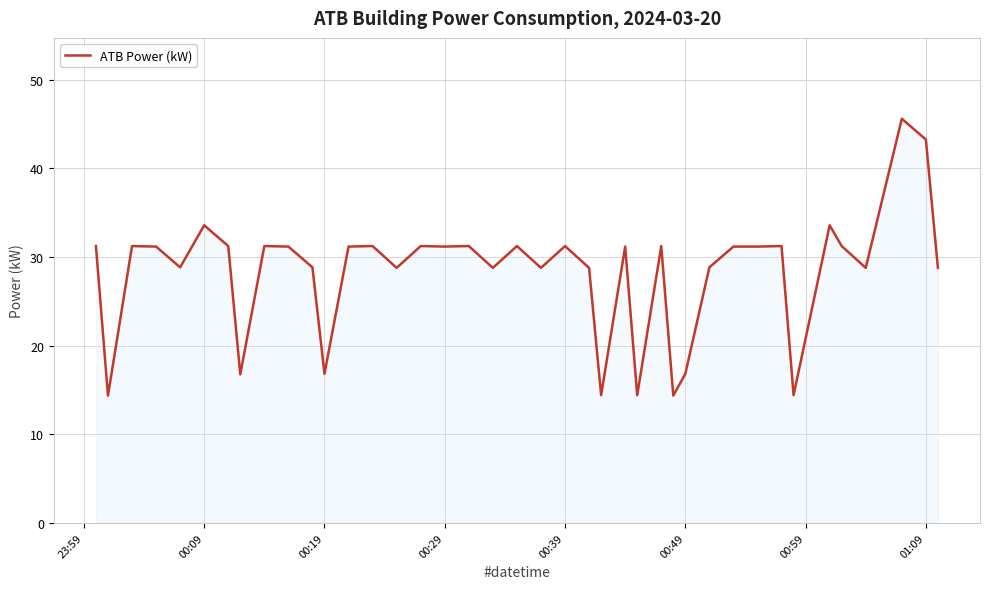

What is the greatest value displayed?

45.6